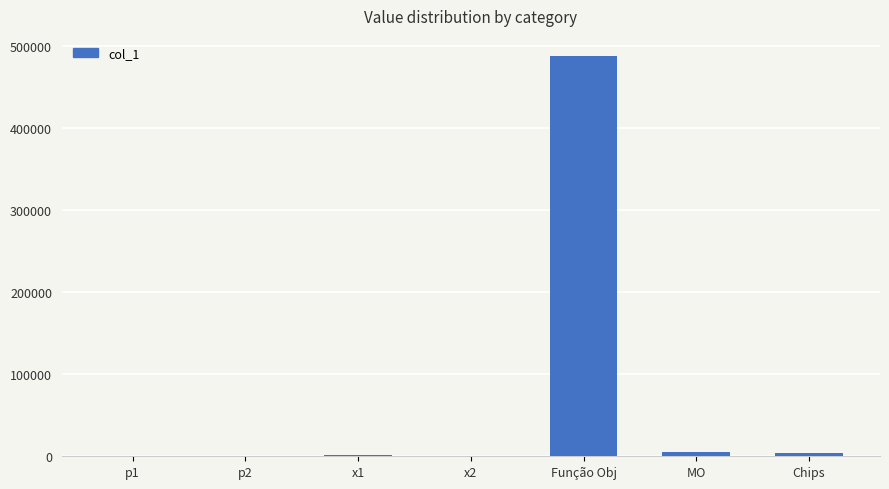

What is the sum of all values?

500237.4